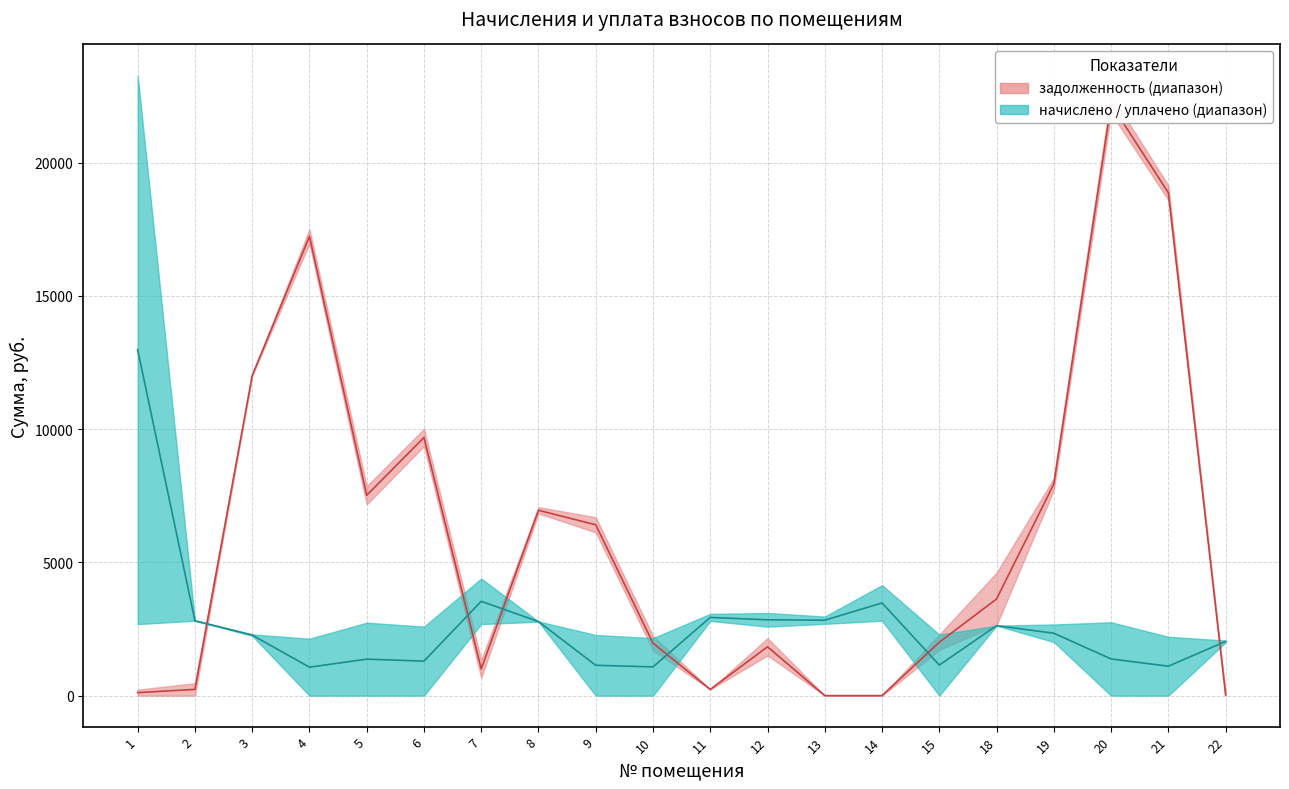

Where is the first local maximum for уплачено?

5